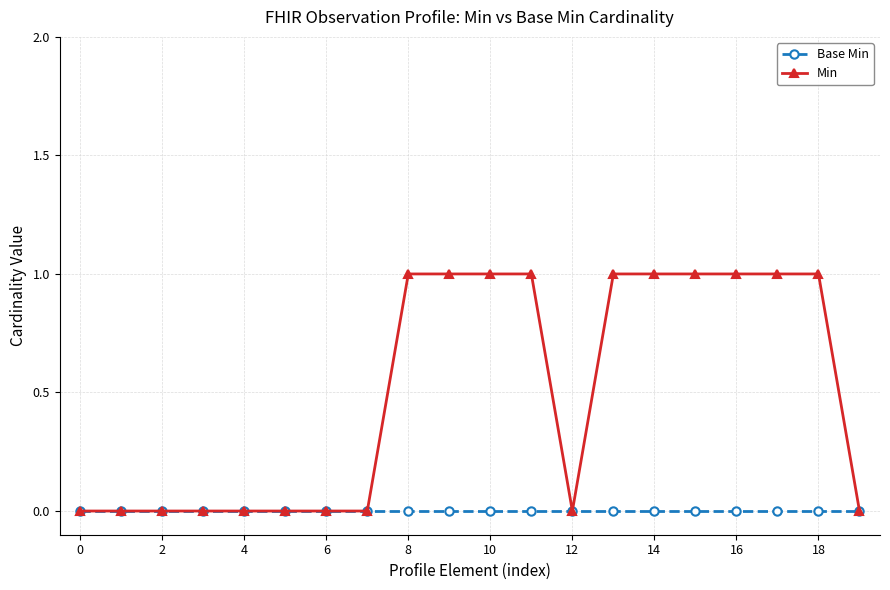

Which series has the largest total across all categories?

Min